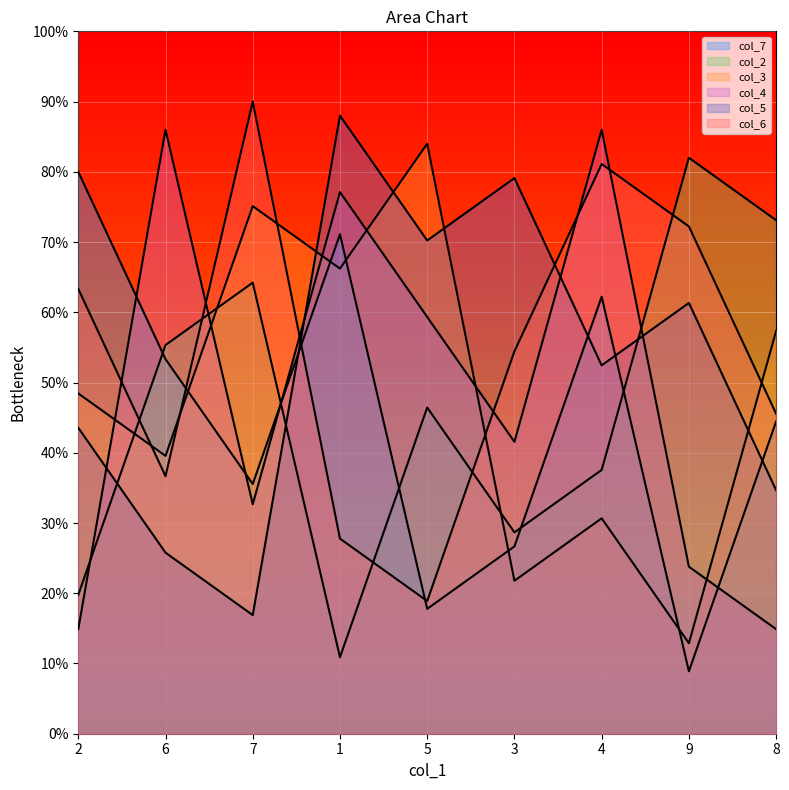

Which series ends up on top after the final intersection of col_6 and col_5?

col_6